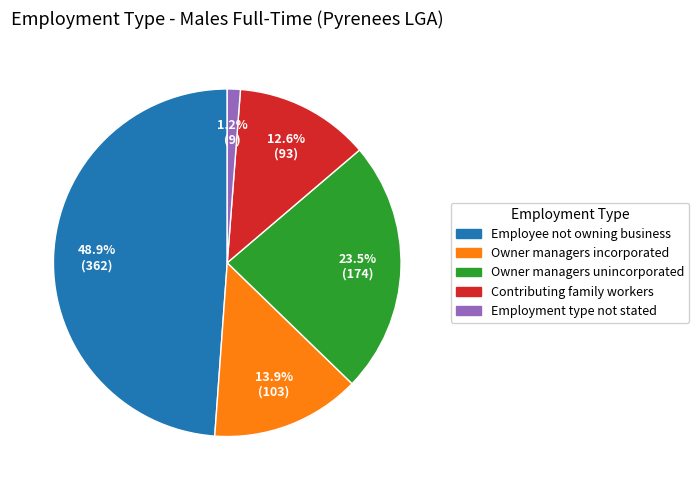

Is there a majority slice in this chart?

No